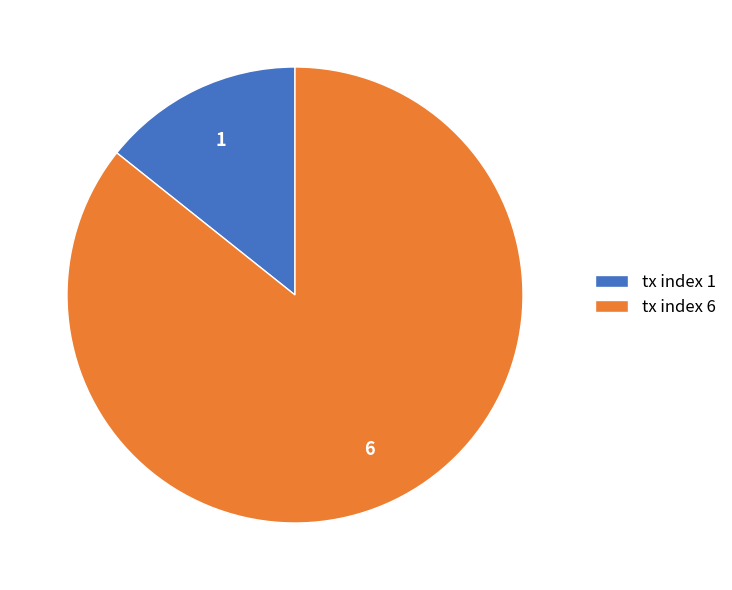

Combined, do tx index 1 and tx index 6 account for over 50%?

Yes